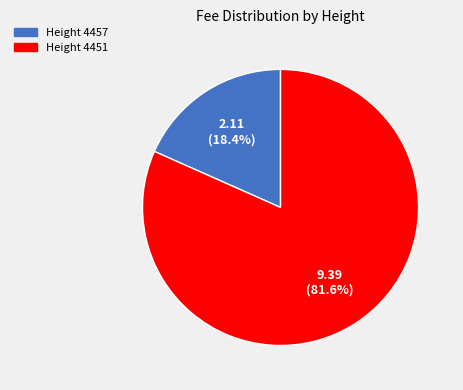

What is the majority slice?

Height 4451